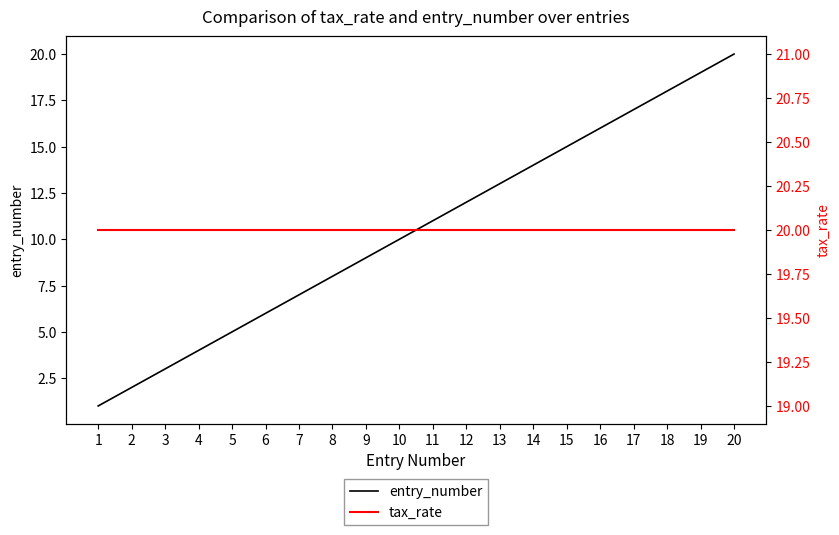

Is this an area chart (filled region under the line)?

No